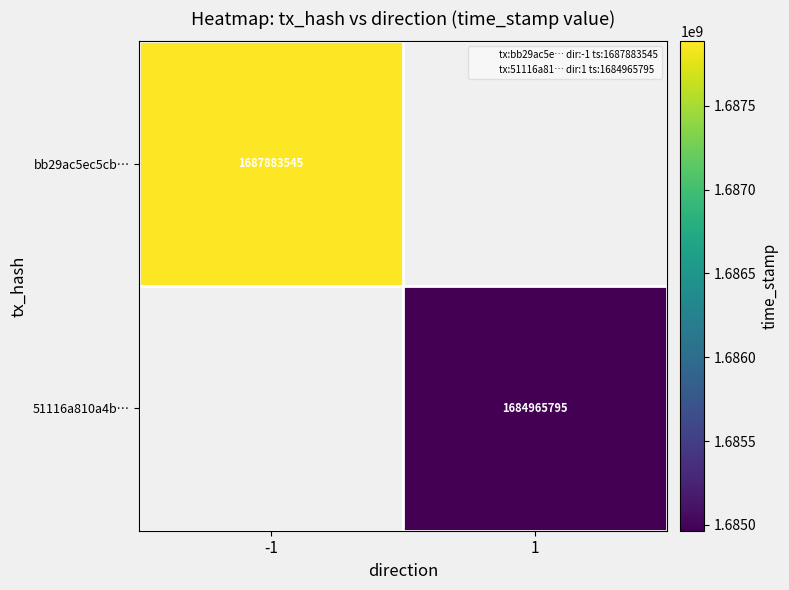

The value of 51116a810a4b… at 1 is 1684965795. True or false?

True